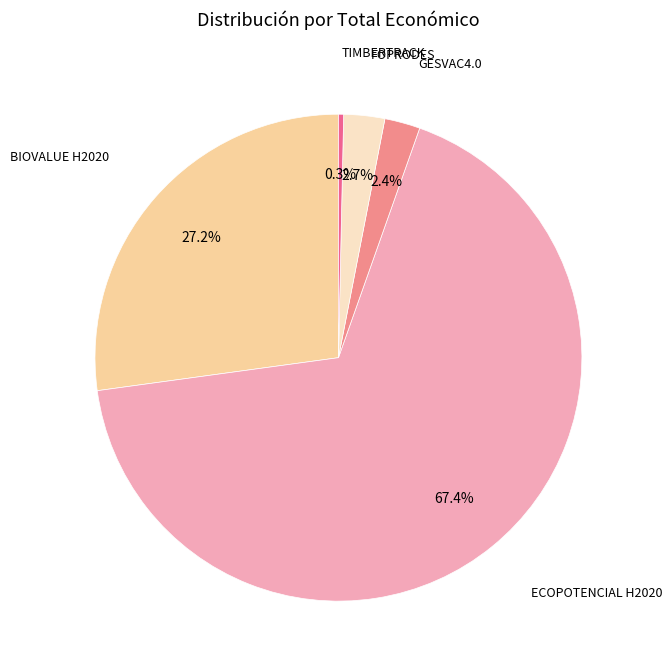

Is there any slice that represents more than half of the pie?

Yes